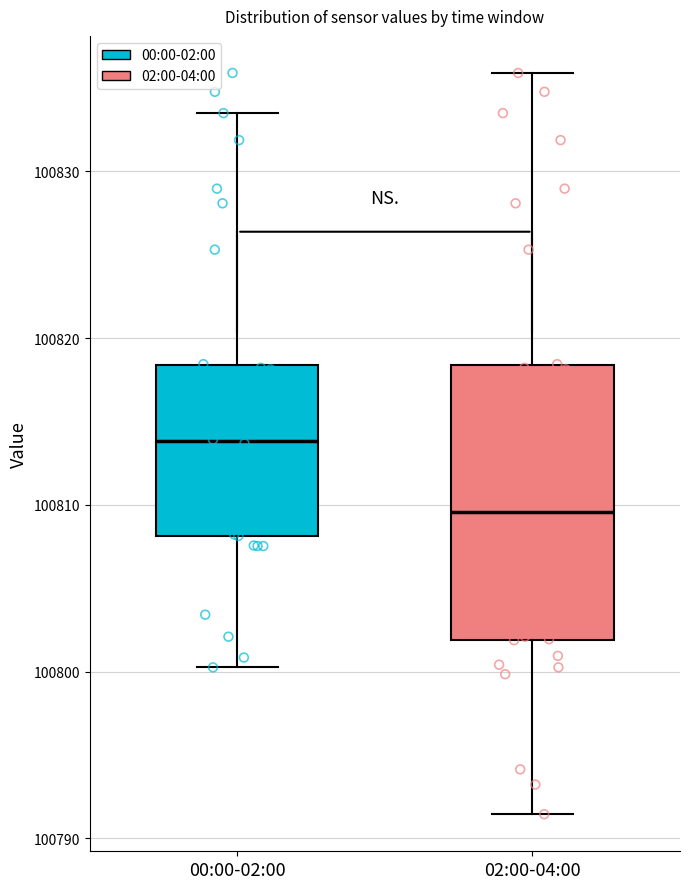

Which box's median line is the highest?

00:00-02:00